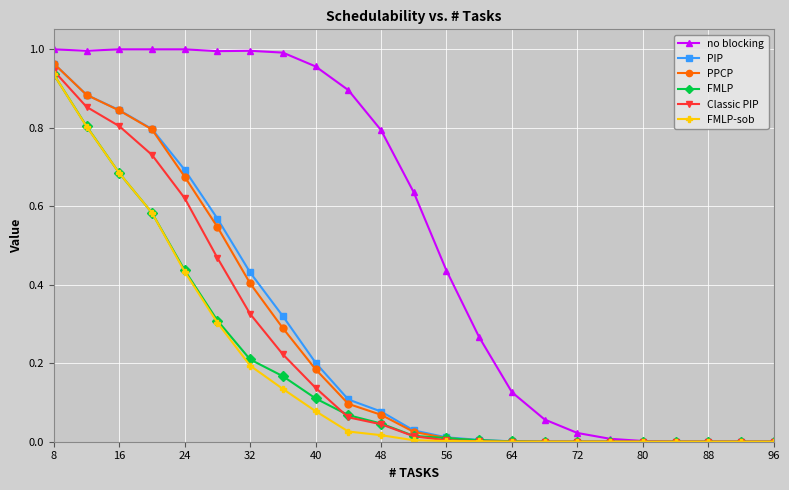

What is the average value of the Classic PIP series?

0.2